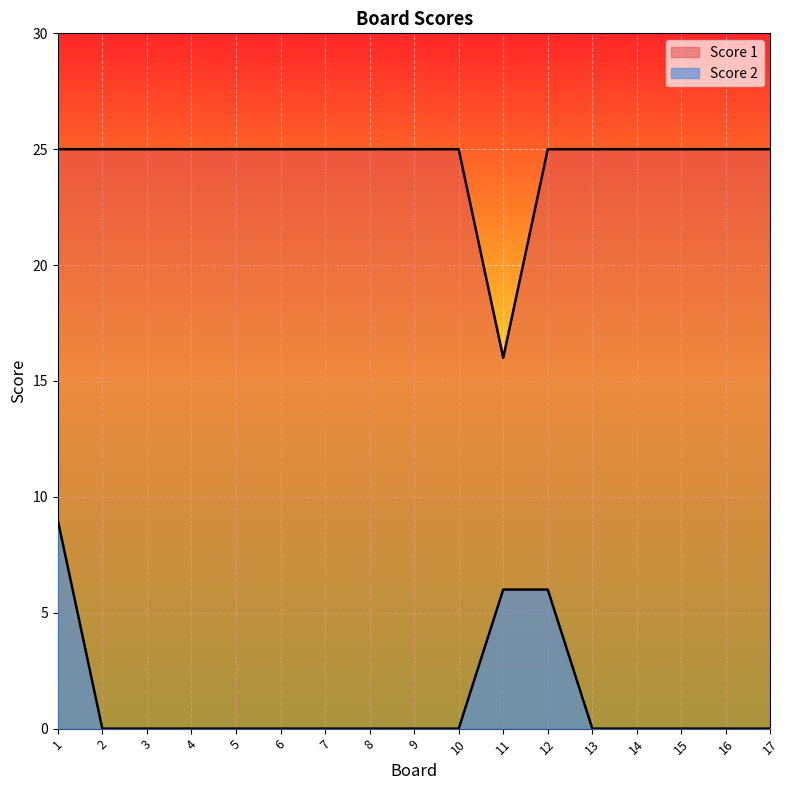

How many lines are shown in the chart?

2